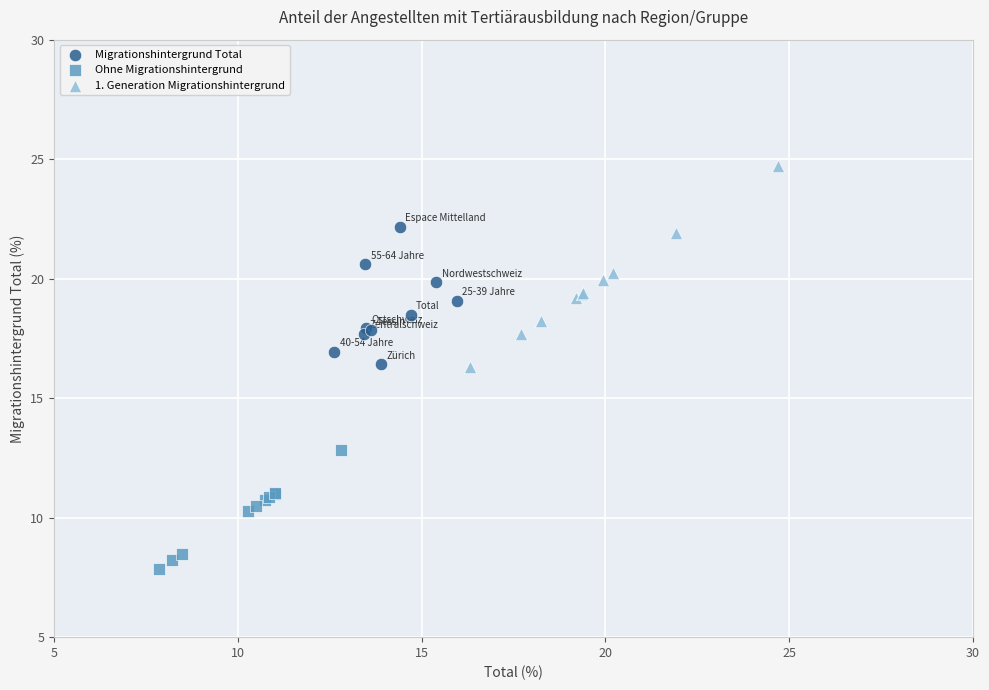

Which series reaches the maximum Y coordinate?

1. Generation Migrationshintergrund